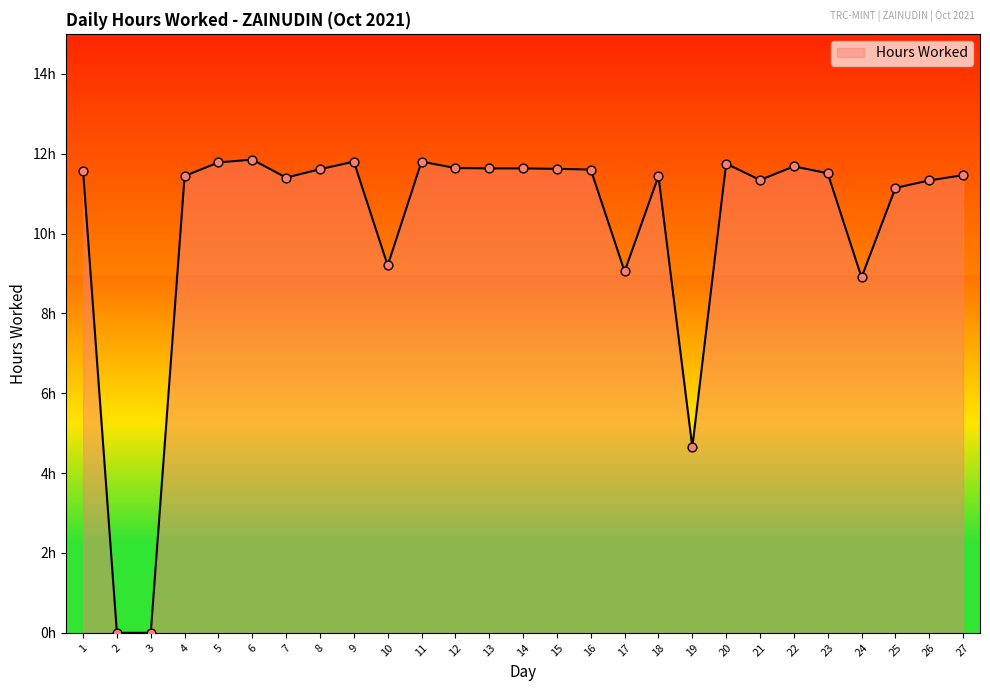

Between 27 and 6, which is larger?

6